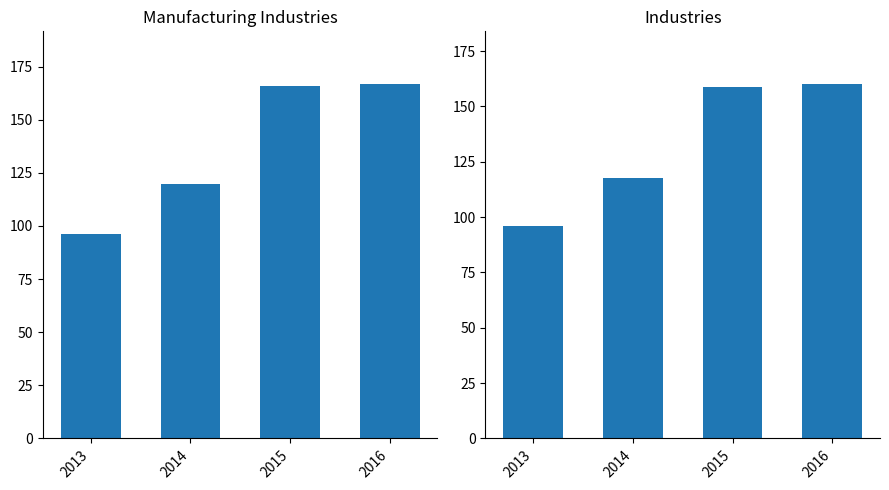

At which category is the sum across all series the highest?

2016